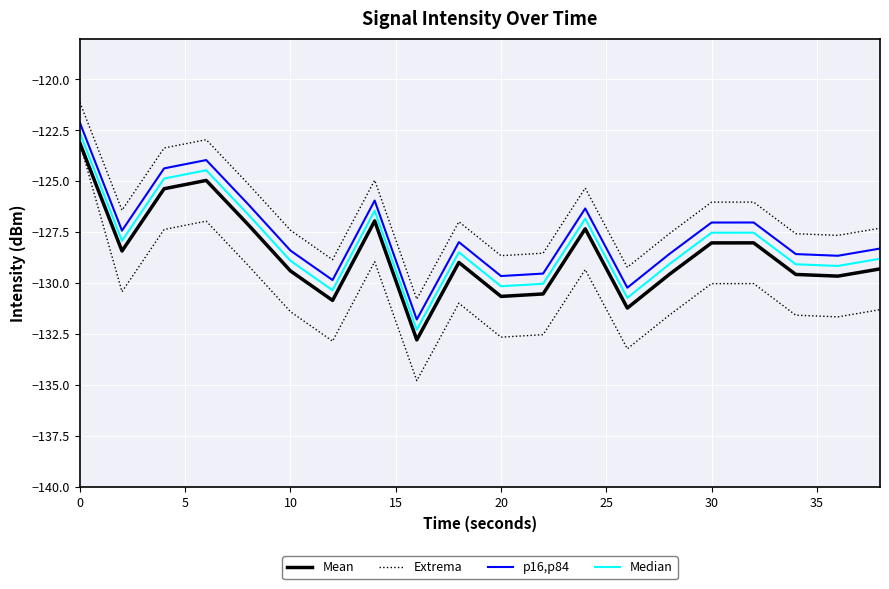

Count the number of categories in the chart.

20